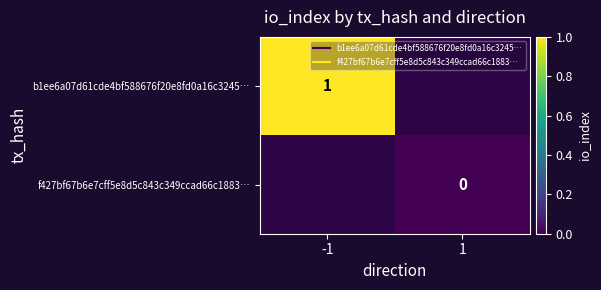

Which series has the largest range (max minus min)?

b1ee6a07d61cde4bf588676f20e8fd0a16c3245…